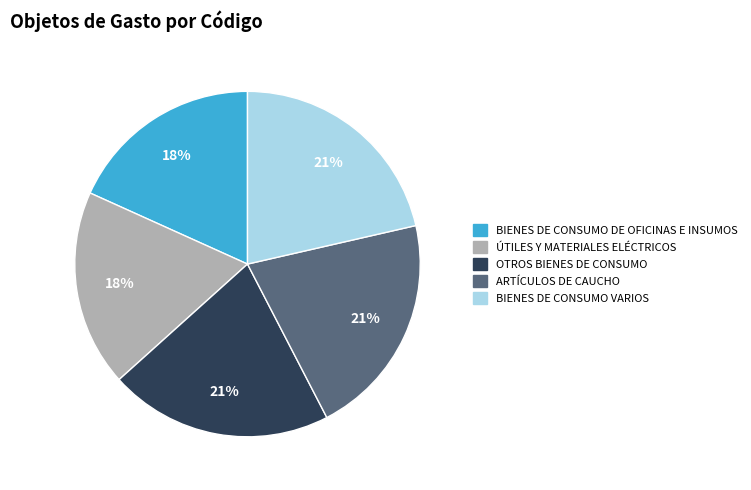

Do ÚTILES Y MATERIALES ELÉCTRICOS and BIENES DE CONSUMO VARIOS together represent more than half of the pie?

No